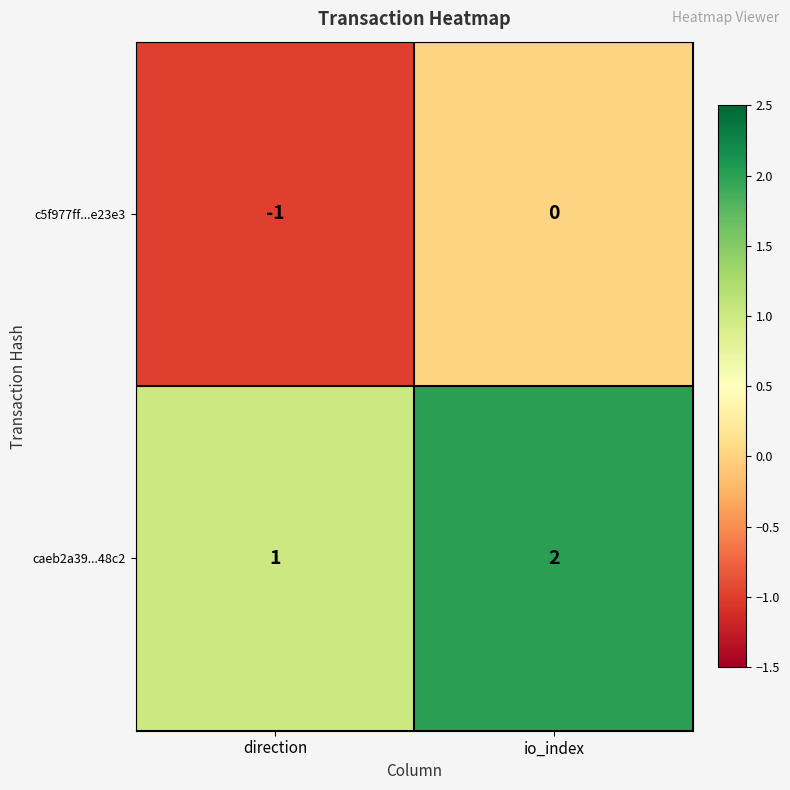

Count the number of data series in this chart.

2